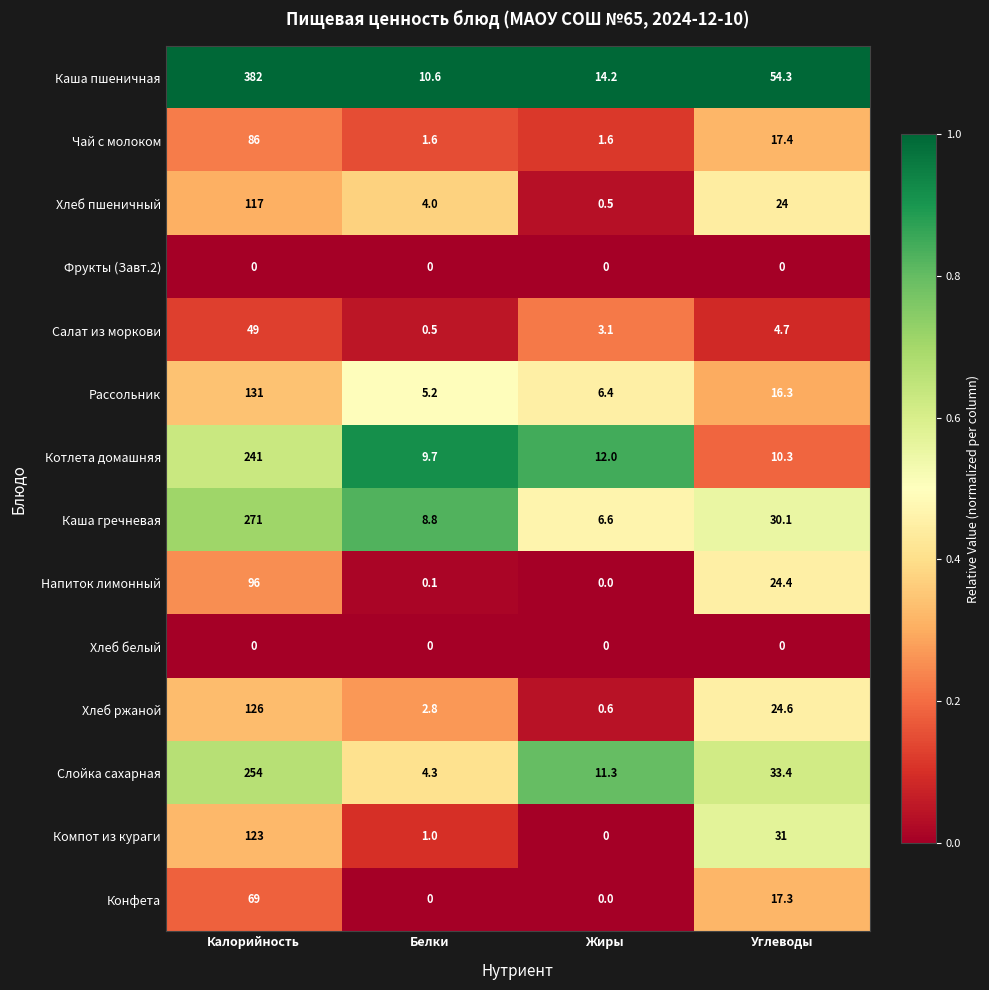

Which category has the highest value in the Котлета домашняя series?

Калорийность